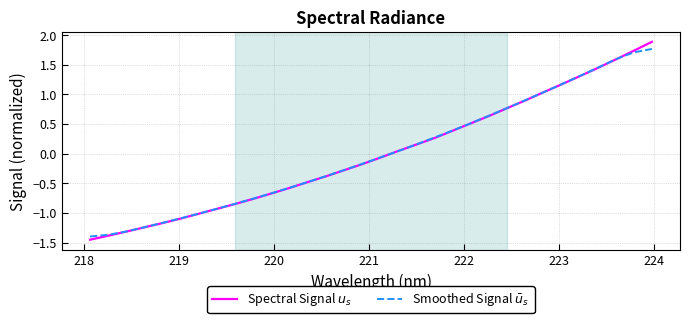

What is the maximum value shown in the chart?

1.9